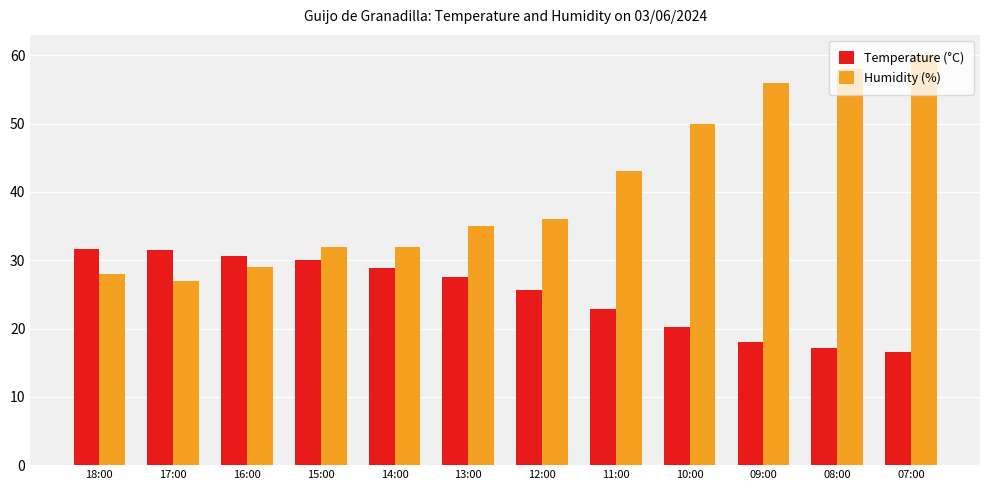

What is the spread (max minus min) of values at 13:00?

7.5